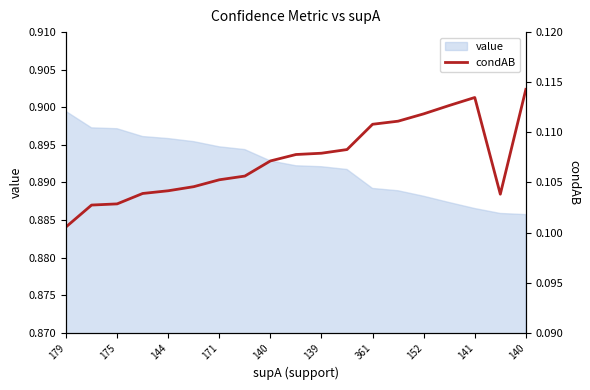

How many categories are shown in the chart?

19